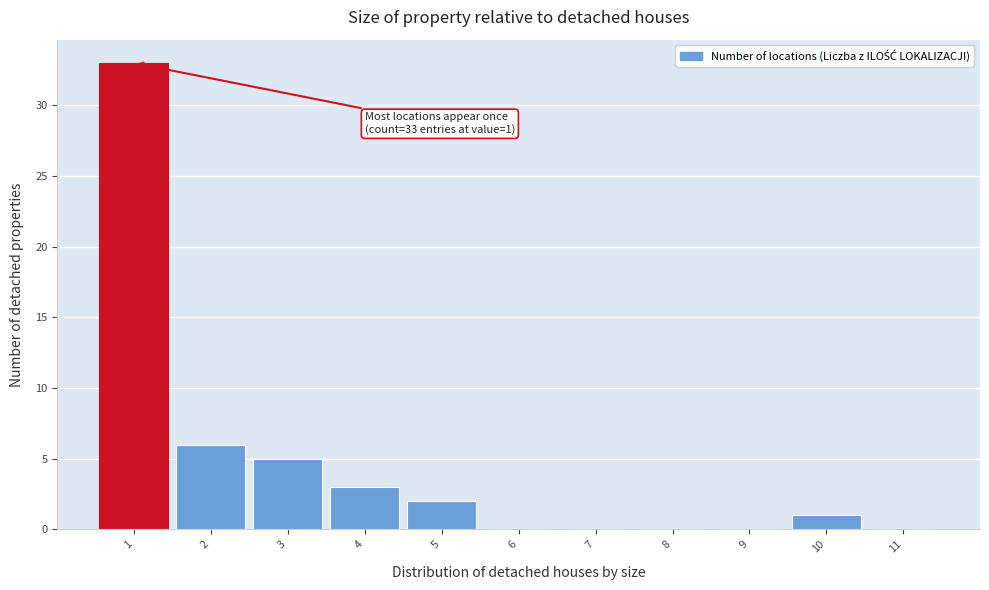

Which range on the x-axis has the tallest bar?

0.5 to 1.5